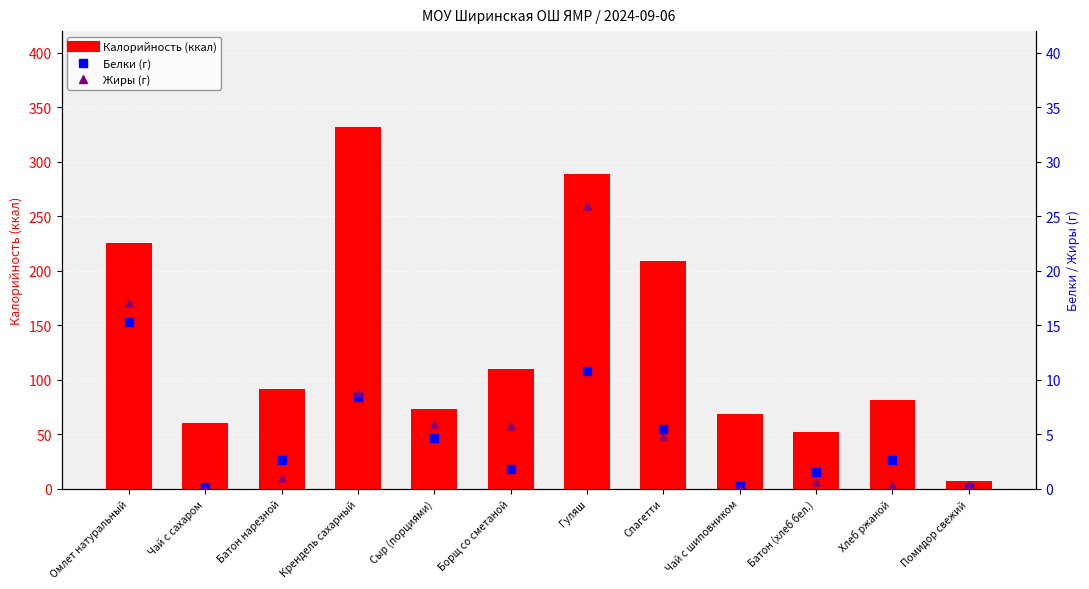

What are all the series names shown in the legend?

Калорийность, Белки, Жиры